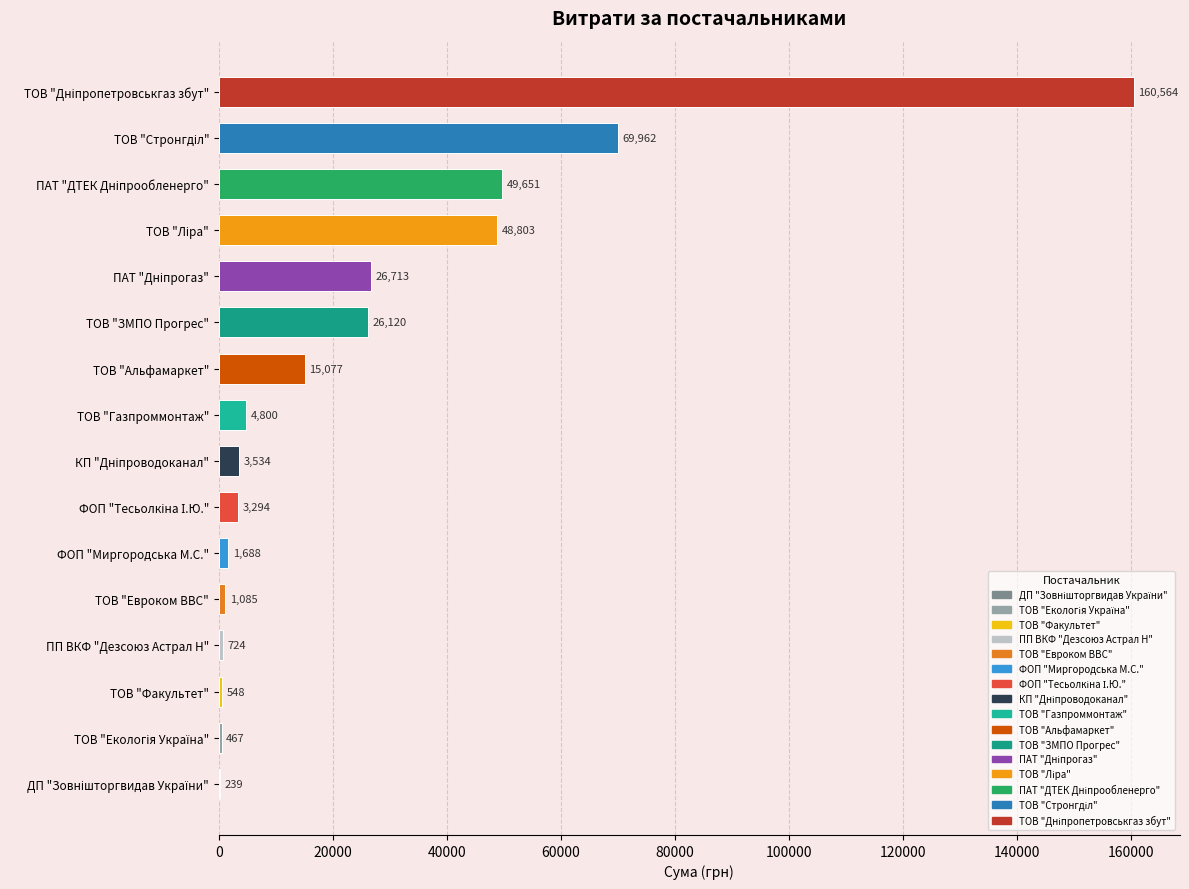

What is the greatest value displayed?

160564.4